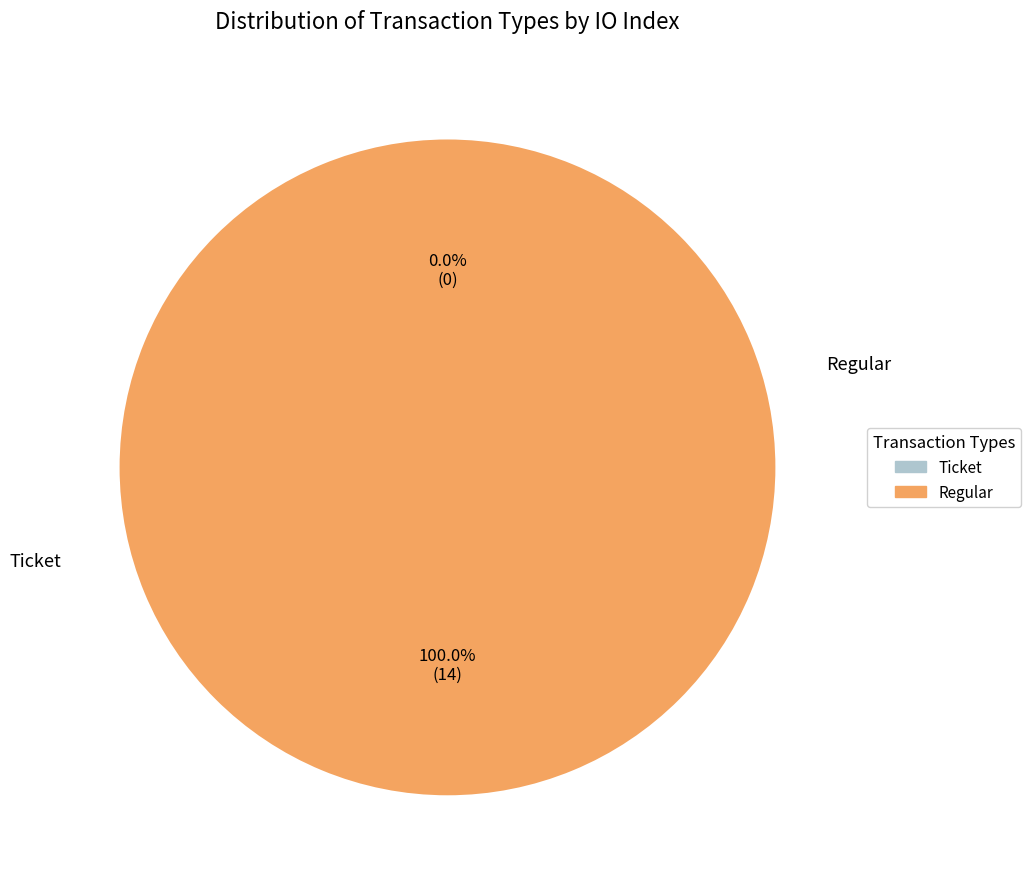

Which category has the smallest portion of the pie?

Ticket